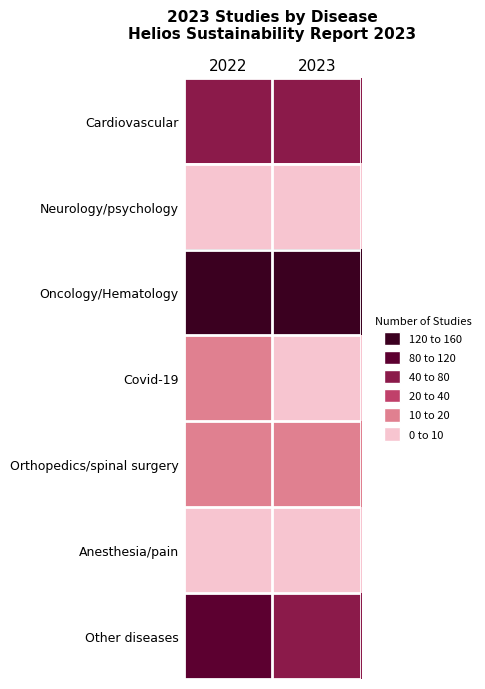

Which series changed the most between 2022 and 2023?

Other diseases